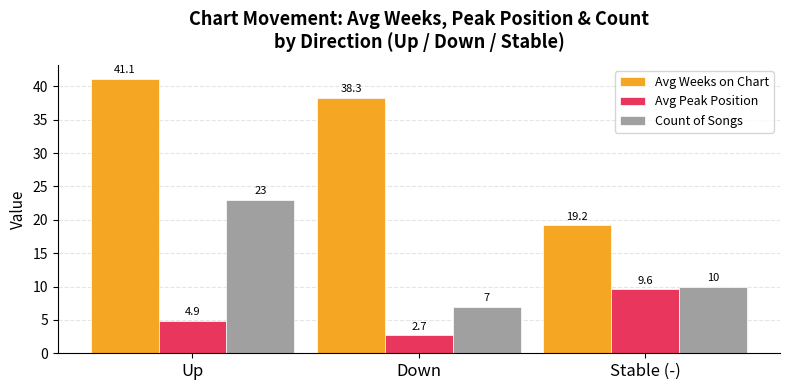

Which series changed the most between Up and Down?

Count of Songs